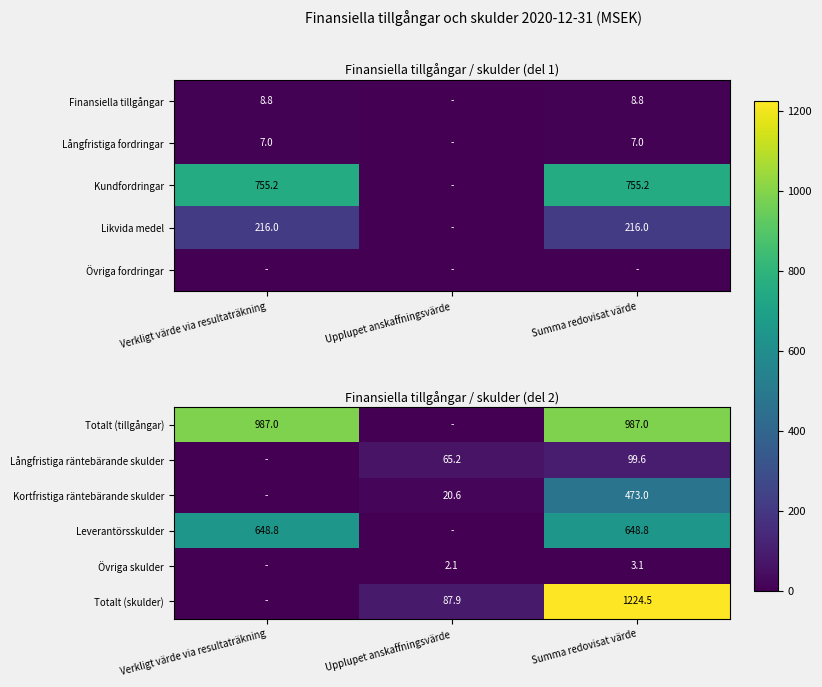

Is the value of Totalt (skulder) at Summa redovisat värde greater than the value of Långfristiga räntebärande skulder at Upplupet anskaffningsvärde?

Yes